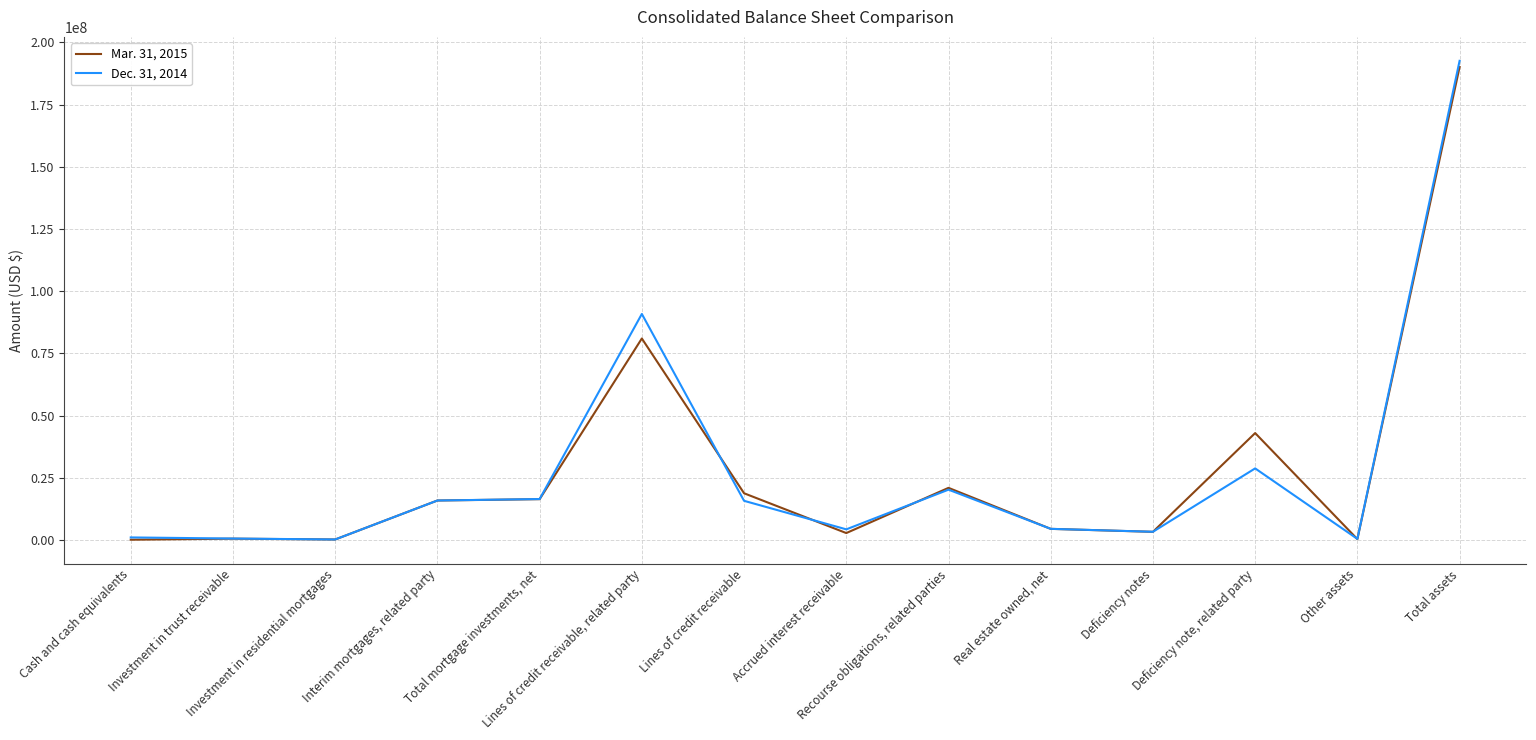

What is the total value across all series at Real estate owned, net?

8868169